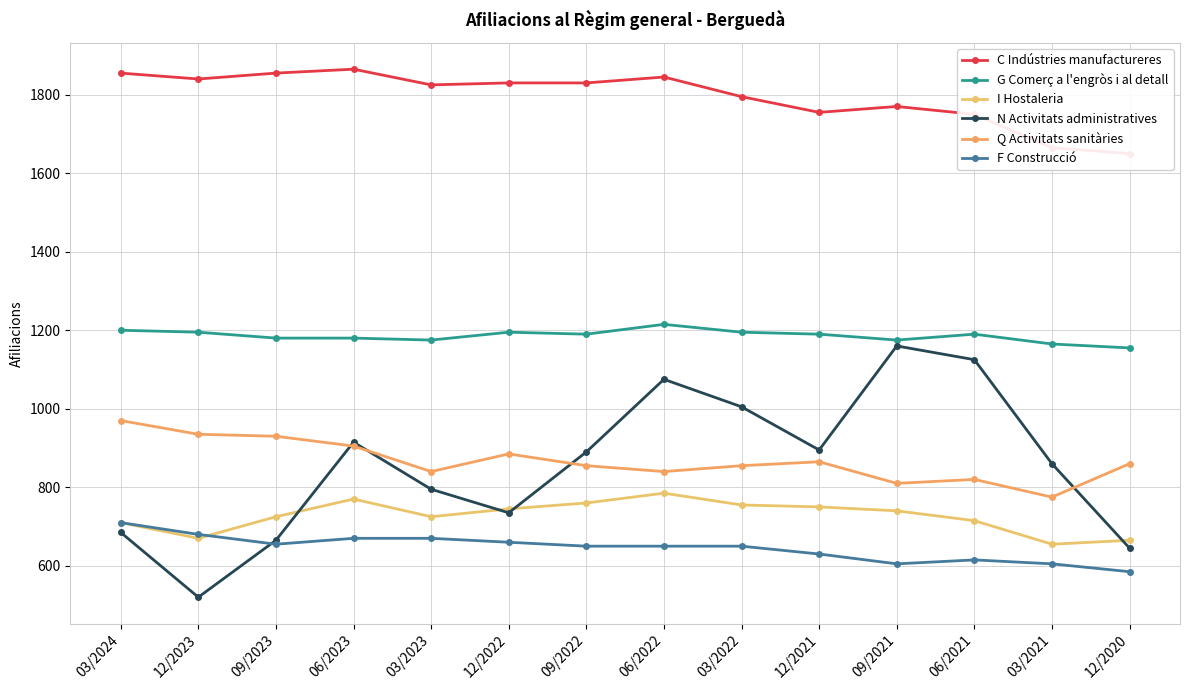

How many lines are shown in the chart?

6